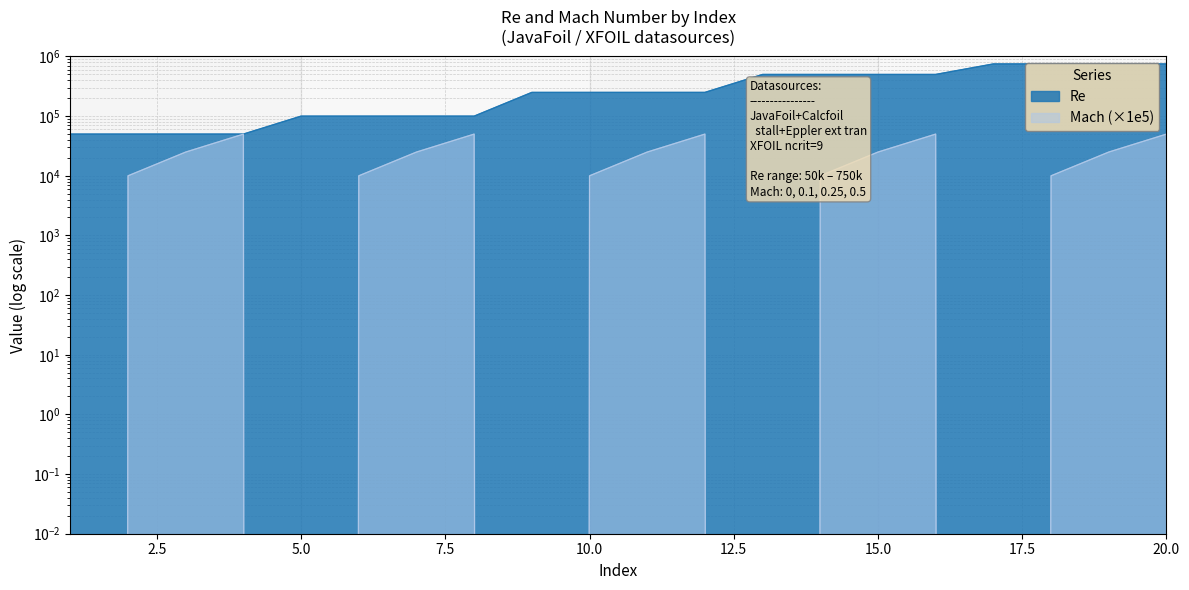

True or false: Re and Mach intersect in this chart.

False